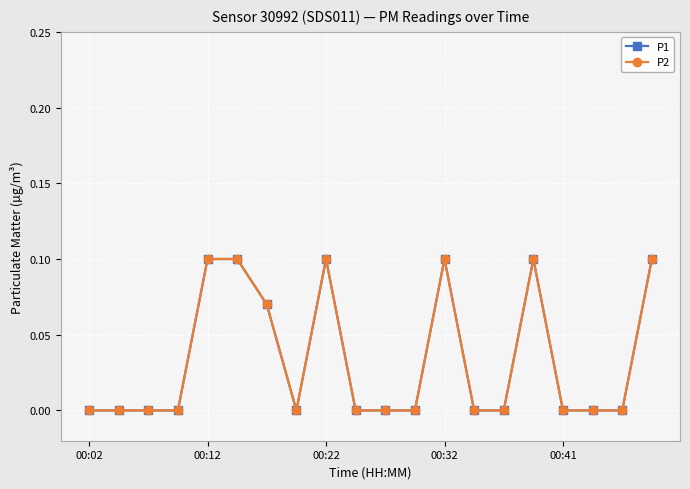

Does the chart have visible grid lines?

Yes